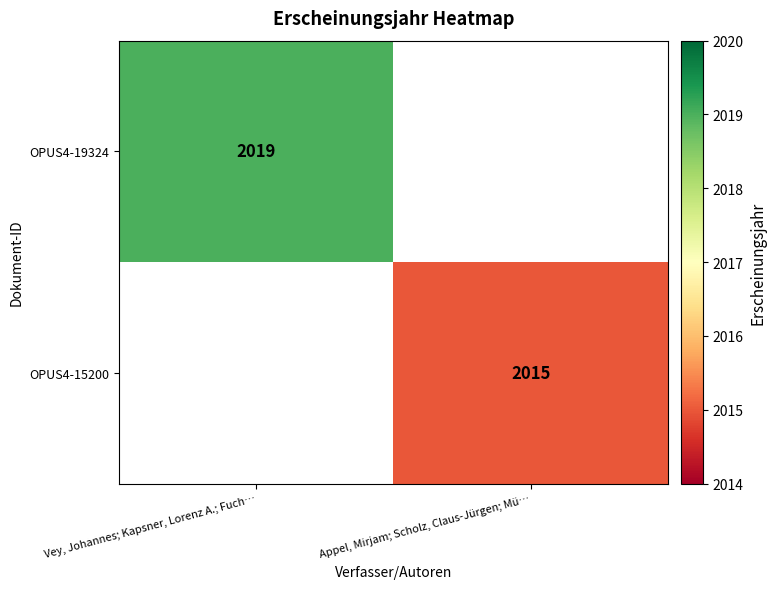

The OPUS4-15200 series shows 2015 at Appel, Mirjam; Scholz, Claus-Jürgen; Mü…. True or false?

True